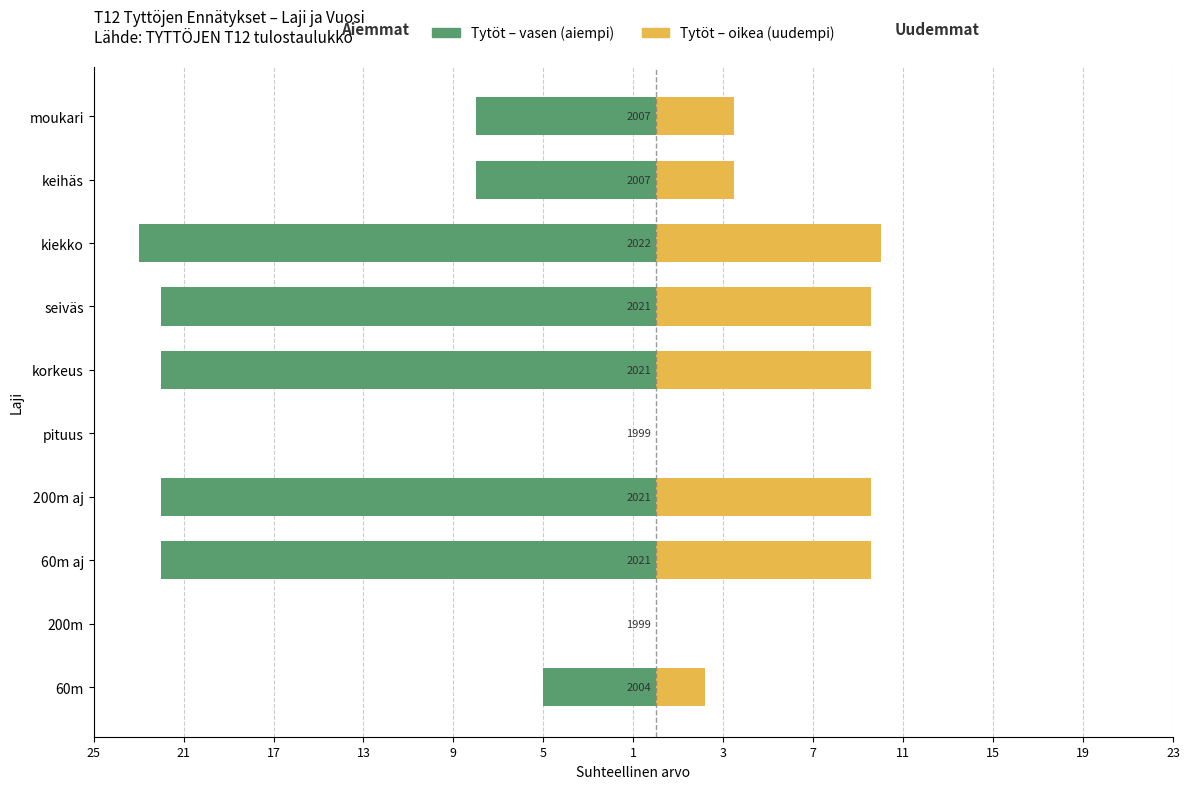

Between pituus and kiekko, which series saw the biggest shift?

Tytöt (vasen)